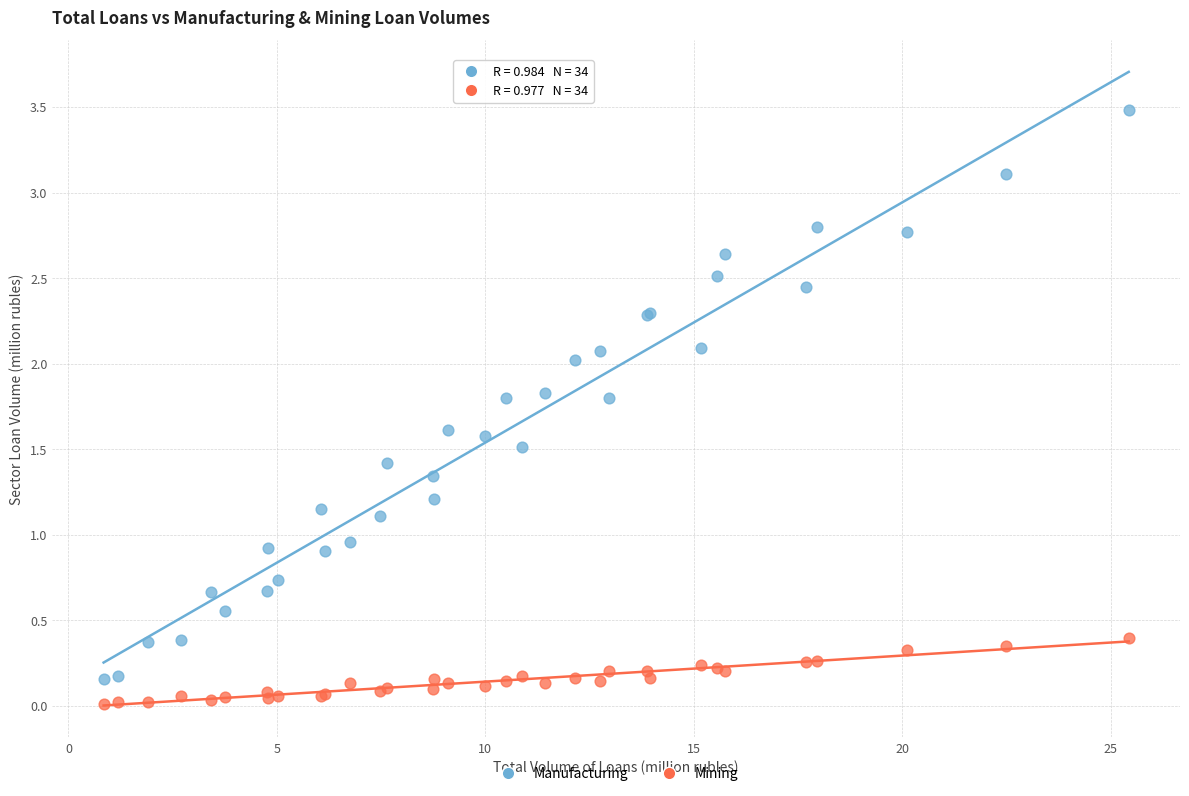

Which series reaches the maximum Y coordinate?

Manufacturing